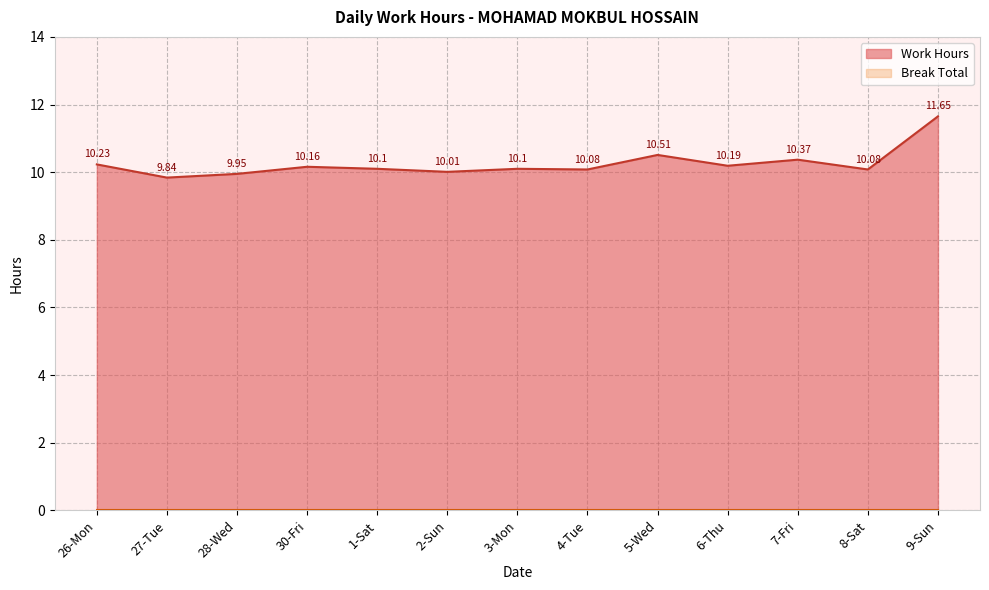

What is the maximum value shown in the chart?

11.7